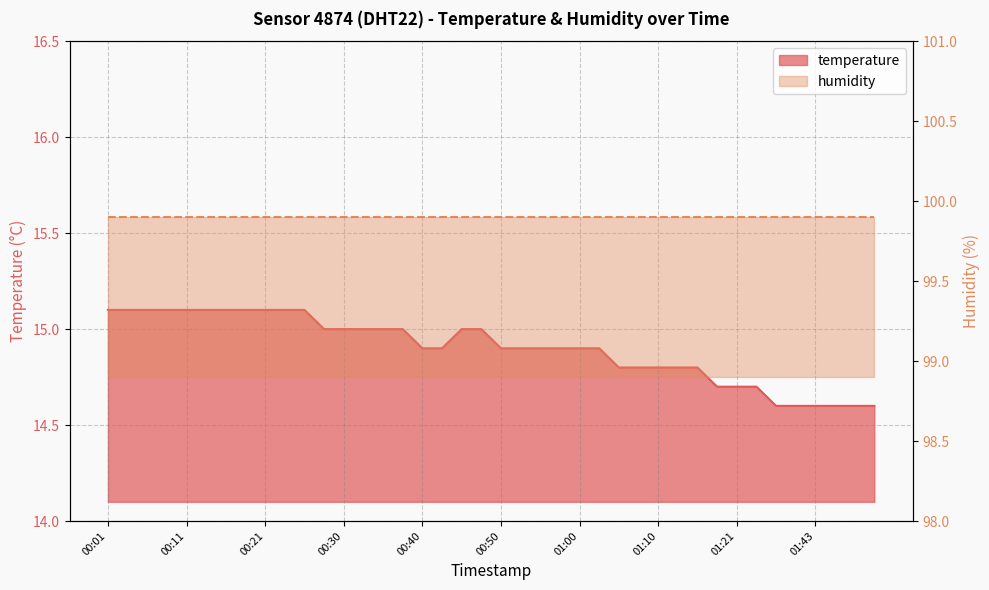

What is the change in value from 00:58 to 01:07?

-0.1